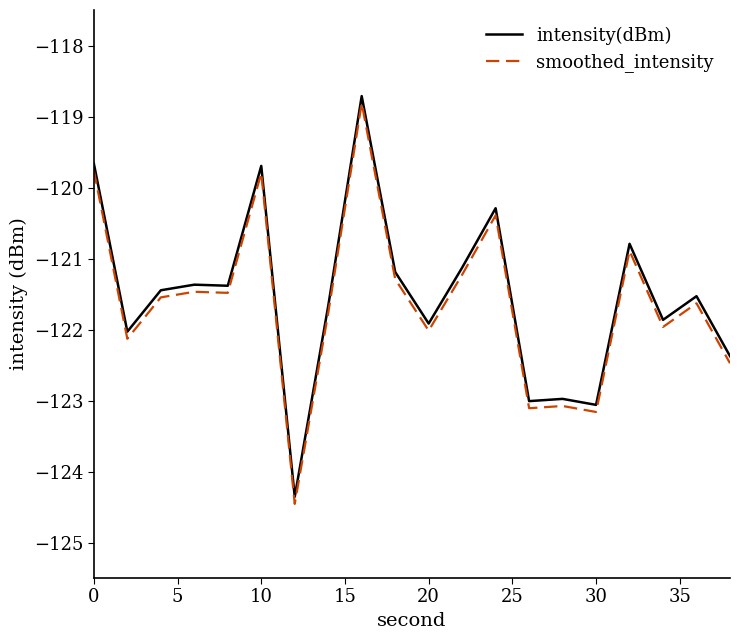

True or false: intensity(dBm) and smoothed_intensity intersect in this chart.

False